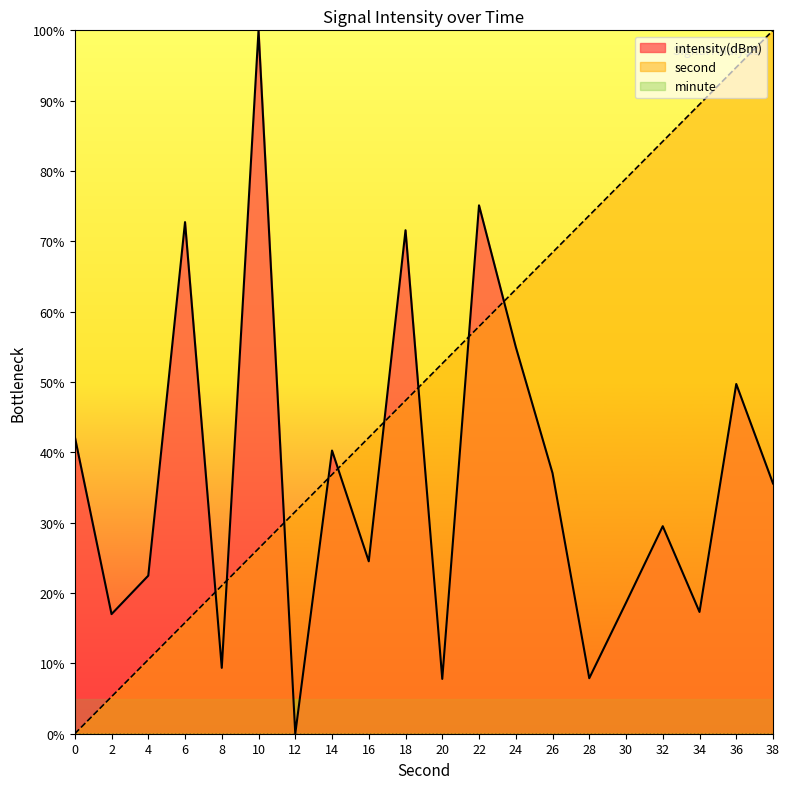

Does the chart display data point markers on the line(s)?

No